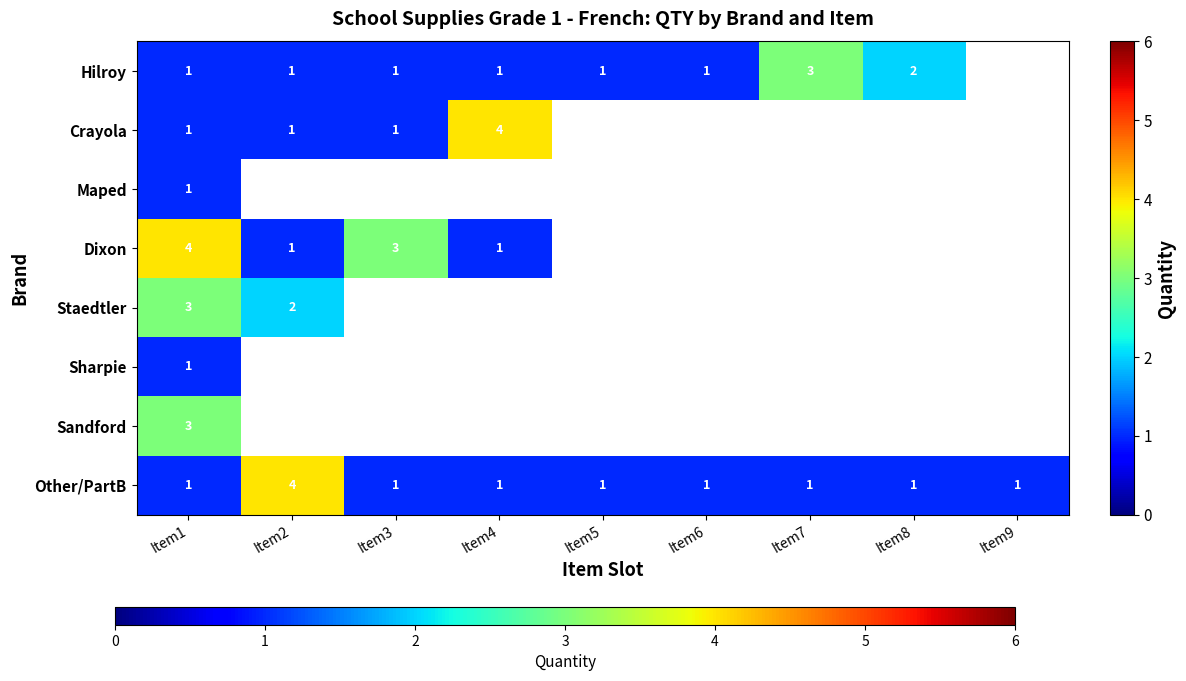

What is the difference between the highest and lowest values at Item1?

3